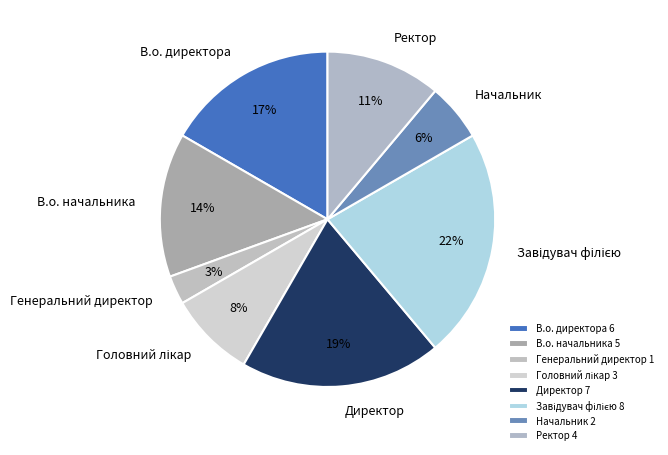

How many segments does this pie chart have?

8